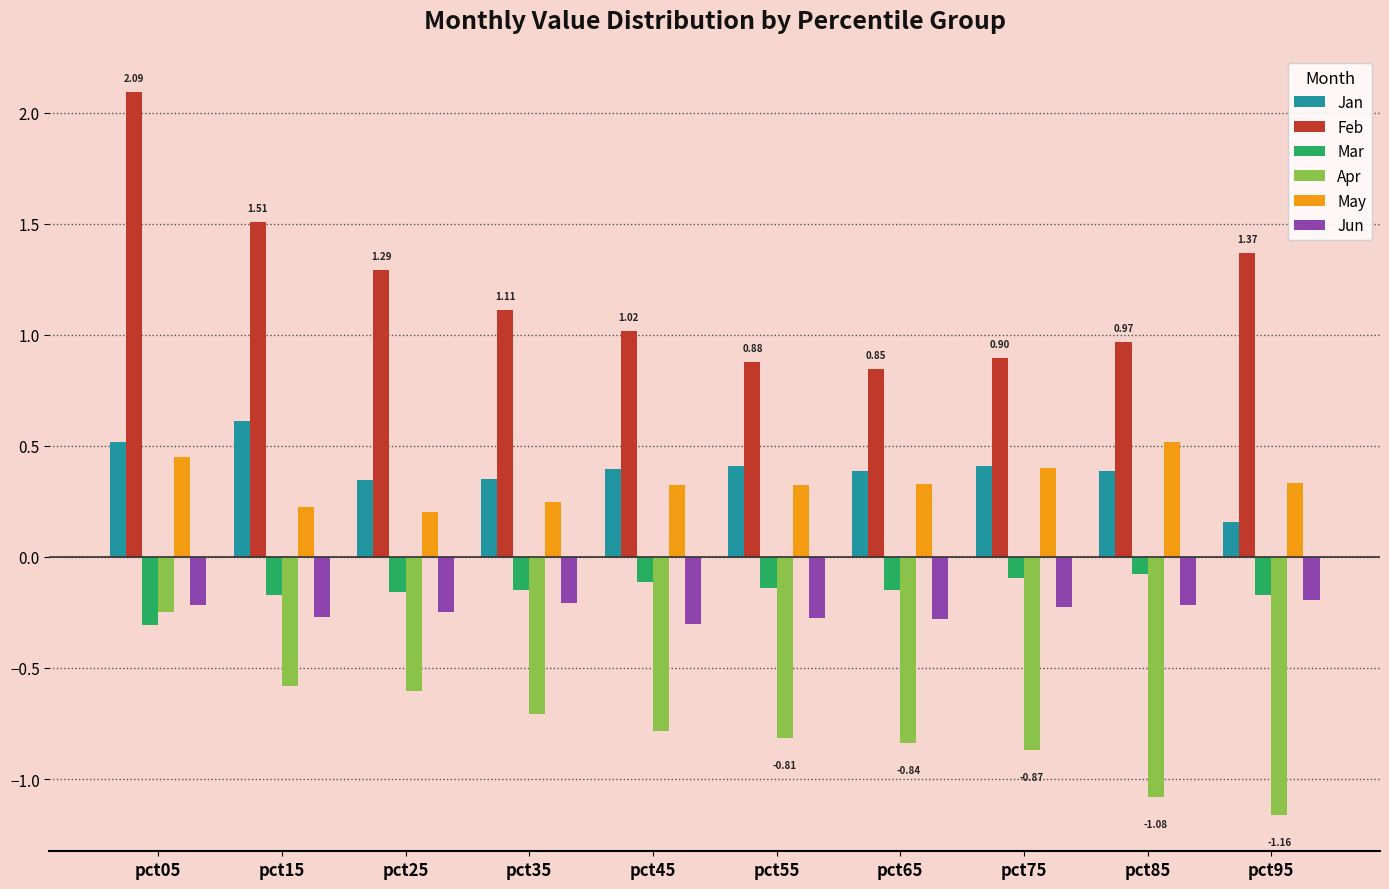

What is the sum of all Apr values?

-7.7